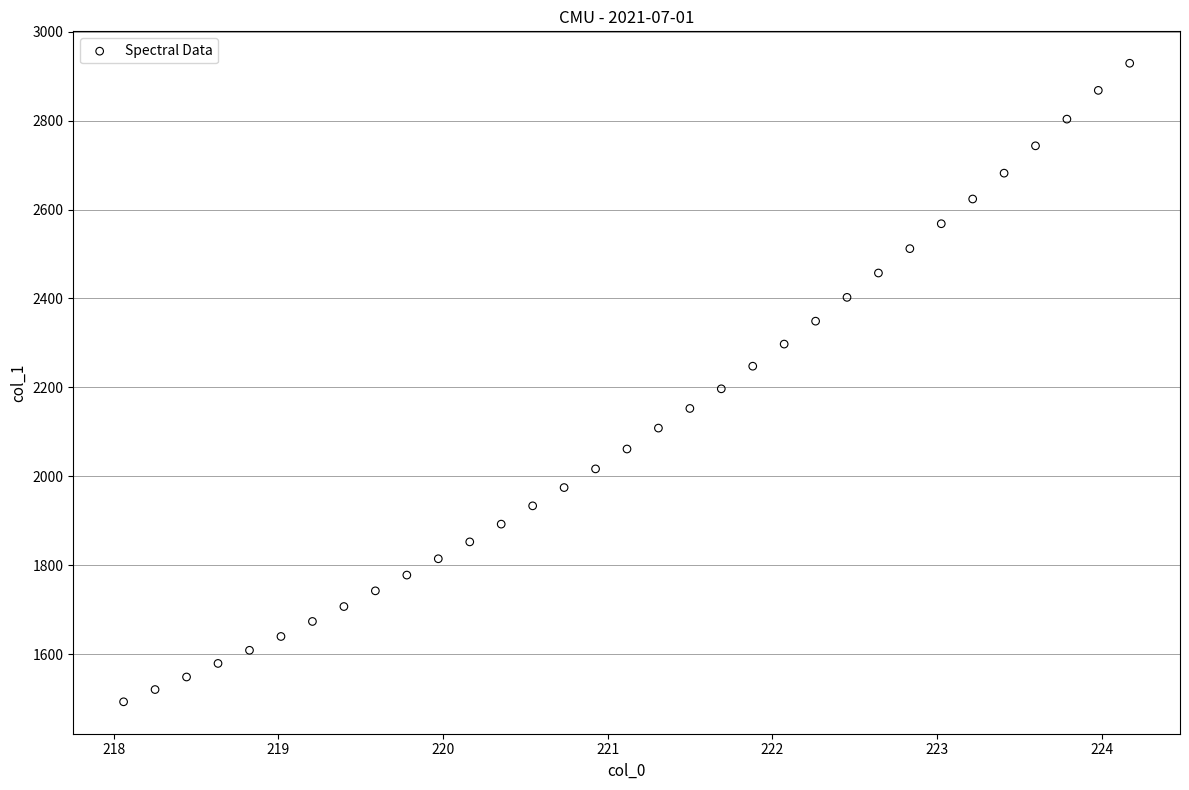

How many data points are displayed?

33